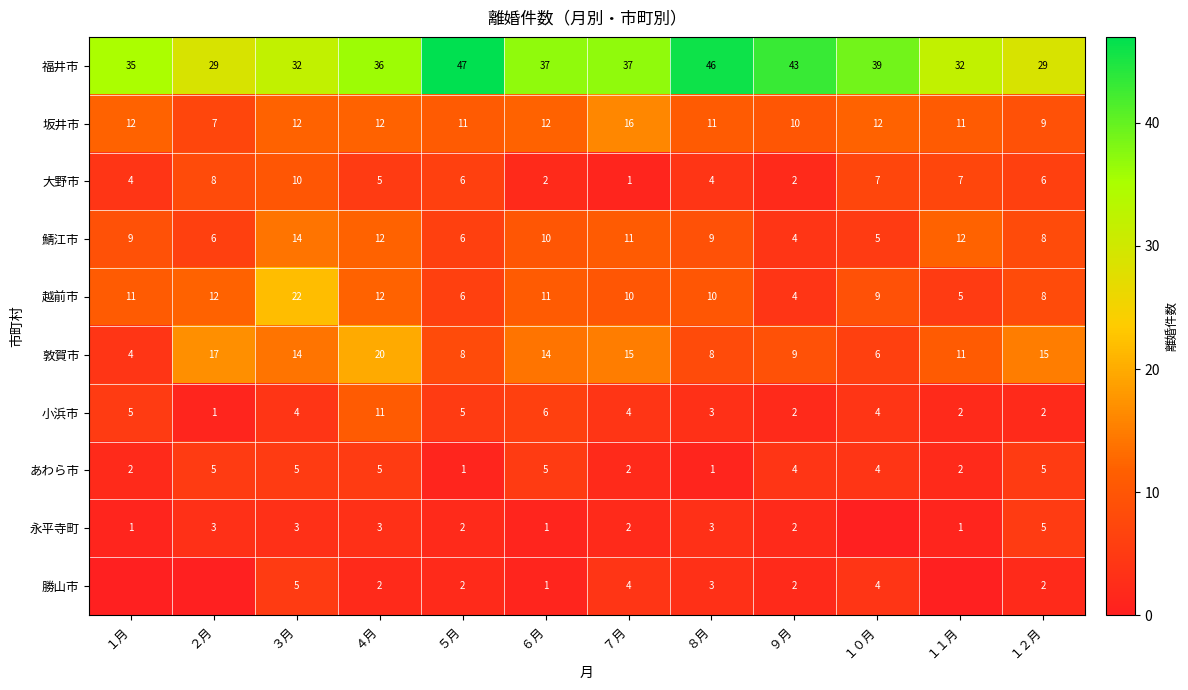

Where does the あわら市 series first go above 4?

２月